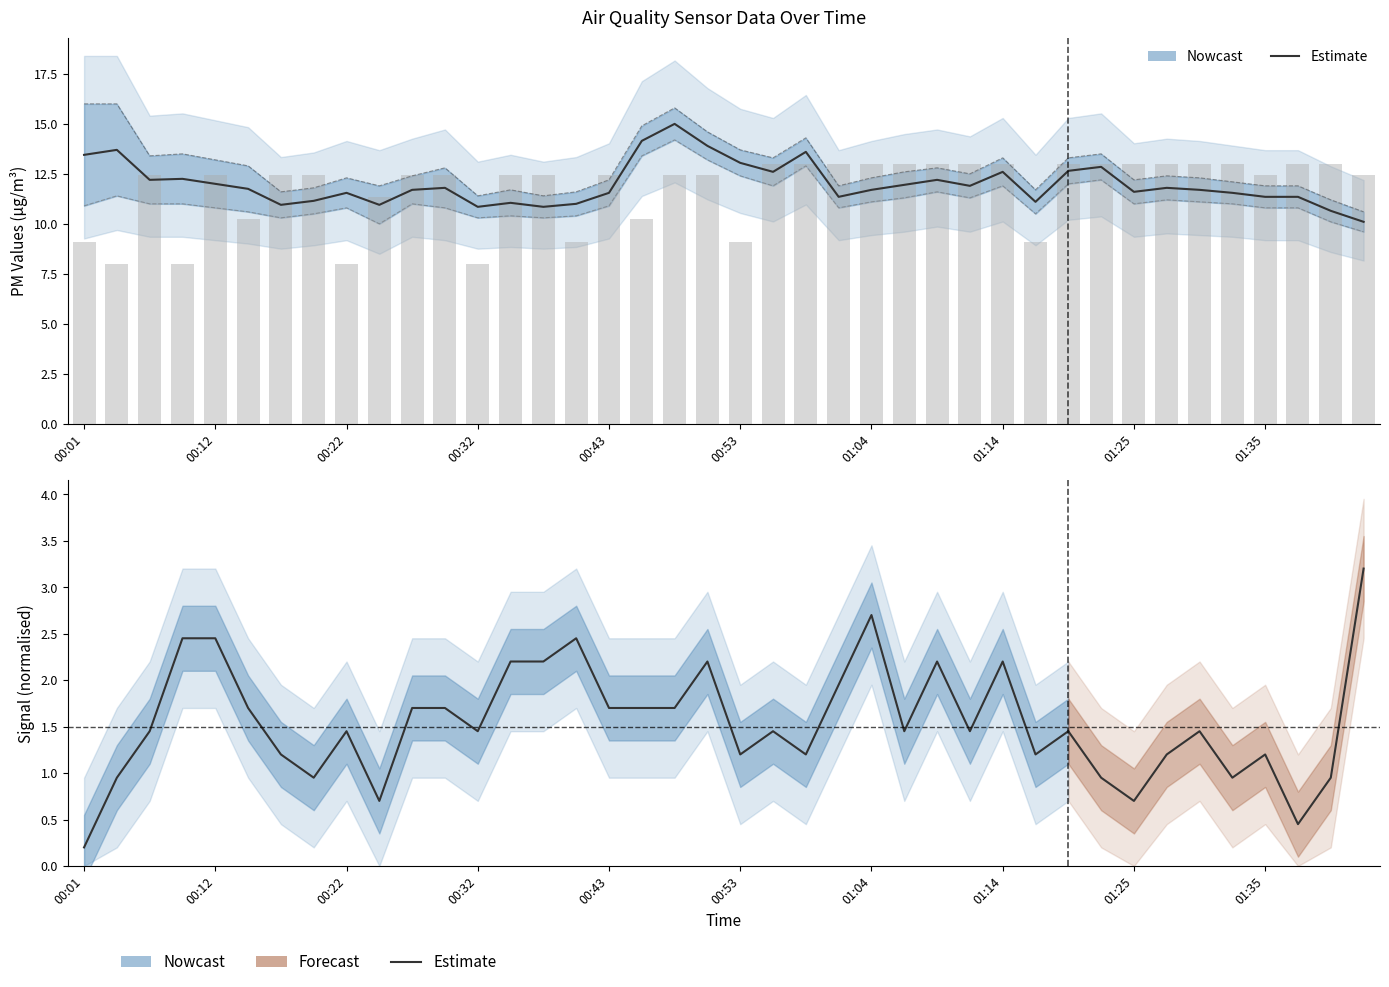

What is the label of the 10th bar from the left?

00:25